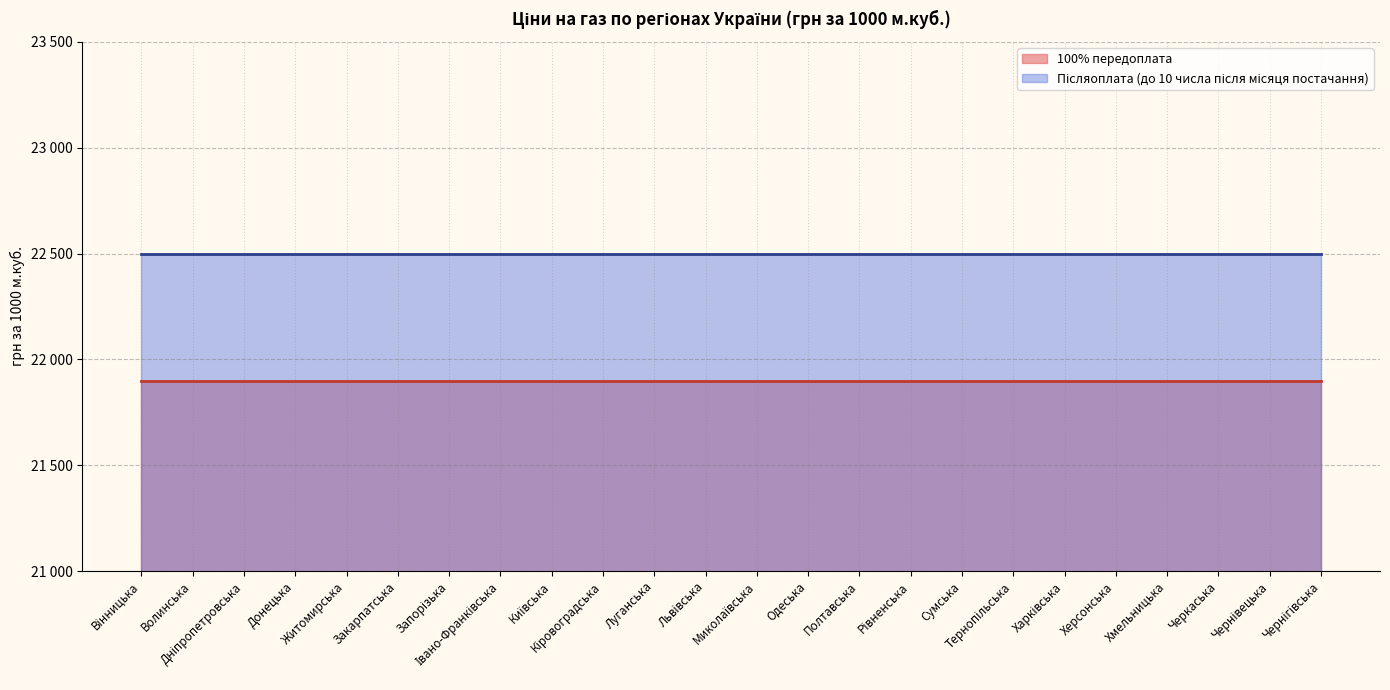

At how many categories does at least one series exceed 22037?

24